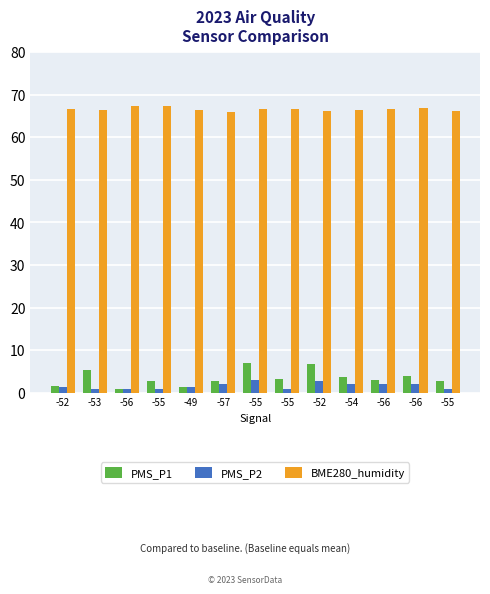

How many series are shown in this chart?

3